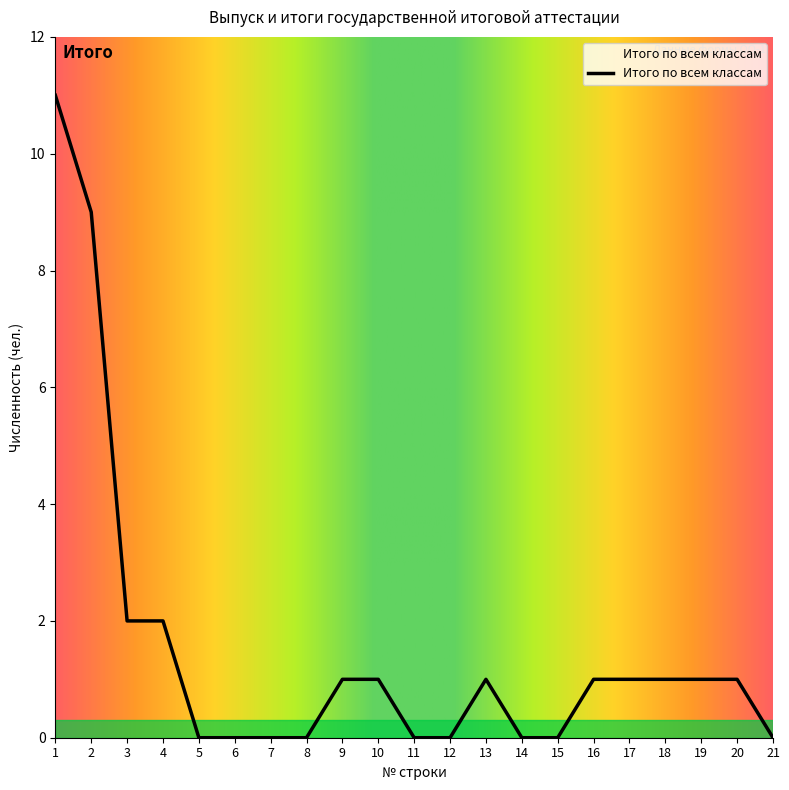

What is the difference between the maximum and minimum values?

11